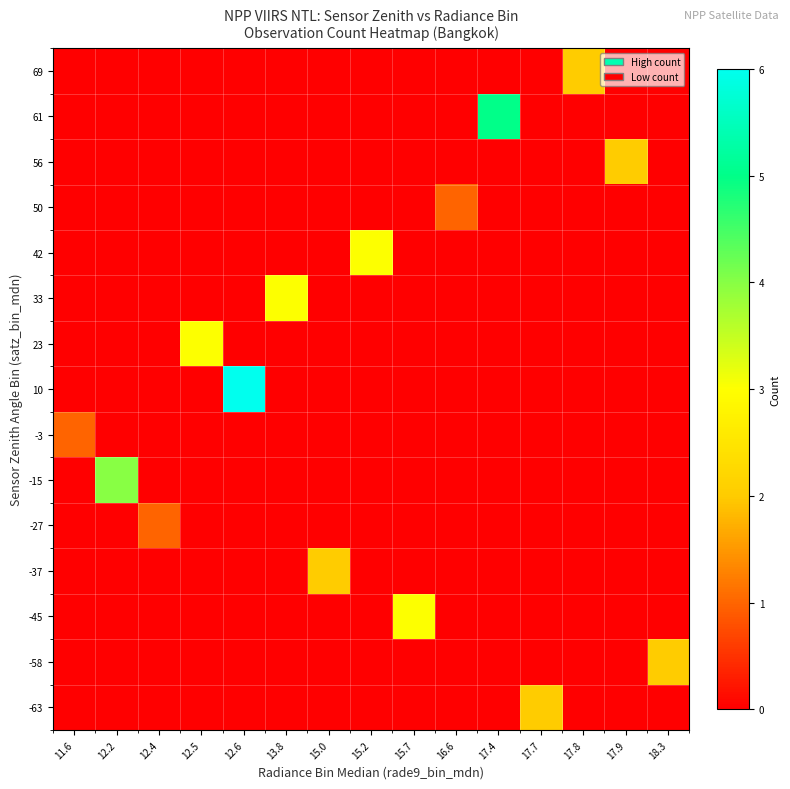

Which has a higher value, 12.2 or 12.5?

12.2